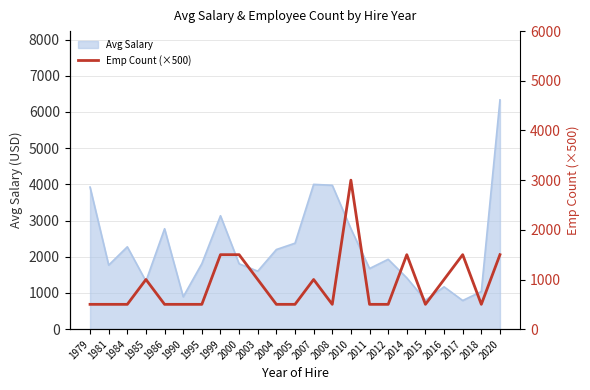

Where is Avg Salary nearest to the value 3562?

1979